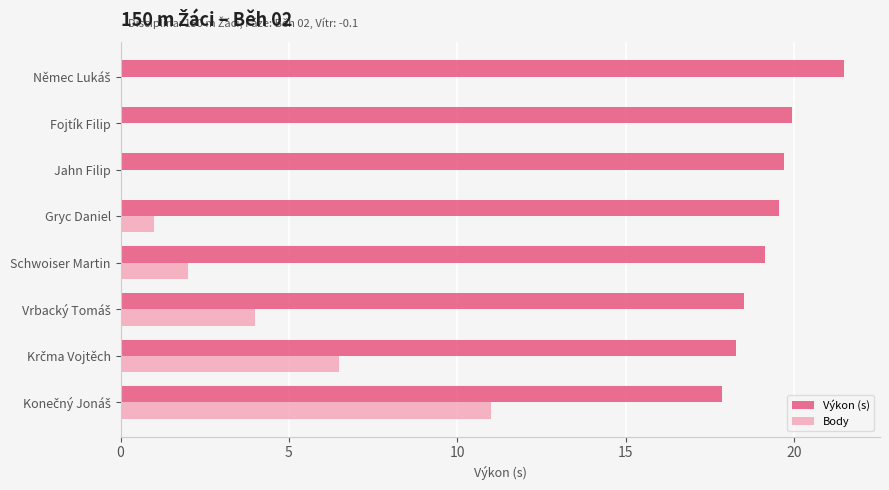

Is the value of Body at Jahn Filip greater than the value of Výkon (s) at Jahn Filip?

No